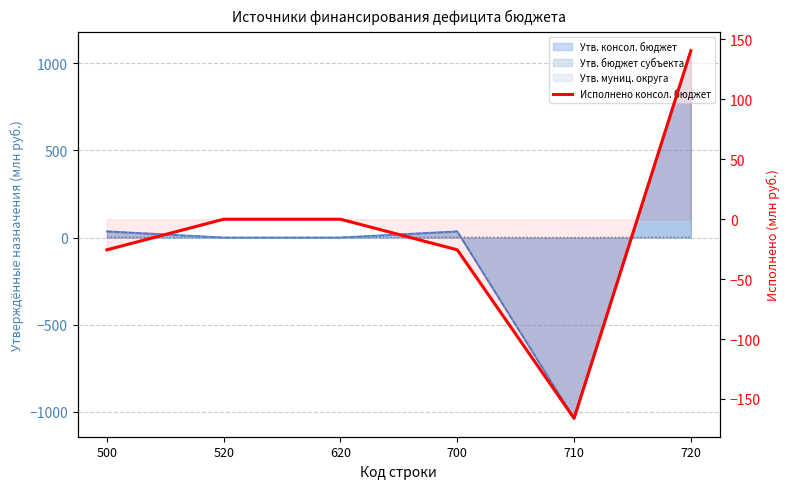

The value at 620 is 0.0. True or false?

True